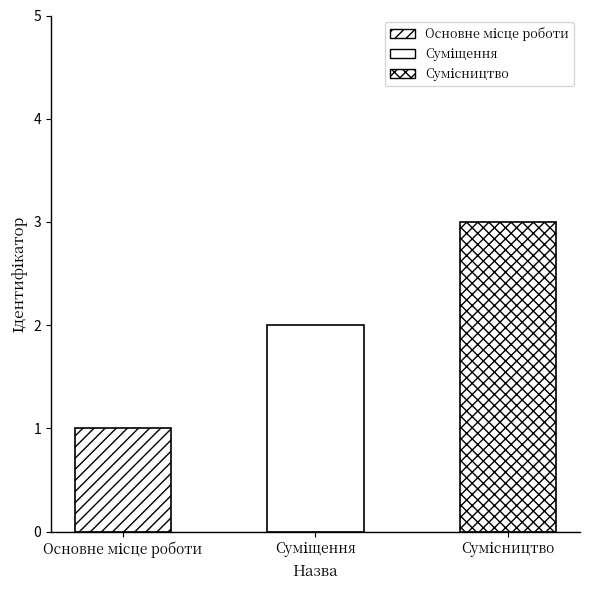

List the labels in order of value, smallest first.

Основне місце роботи, Суміщення, Сумісництво